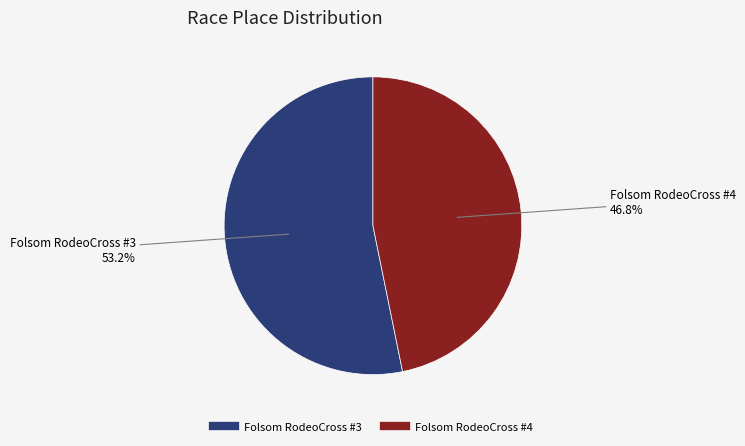

Is there a majority slice in this chart?

Yes